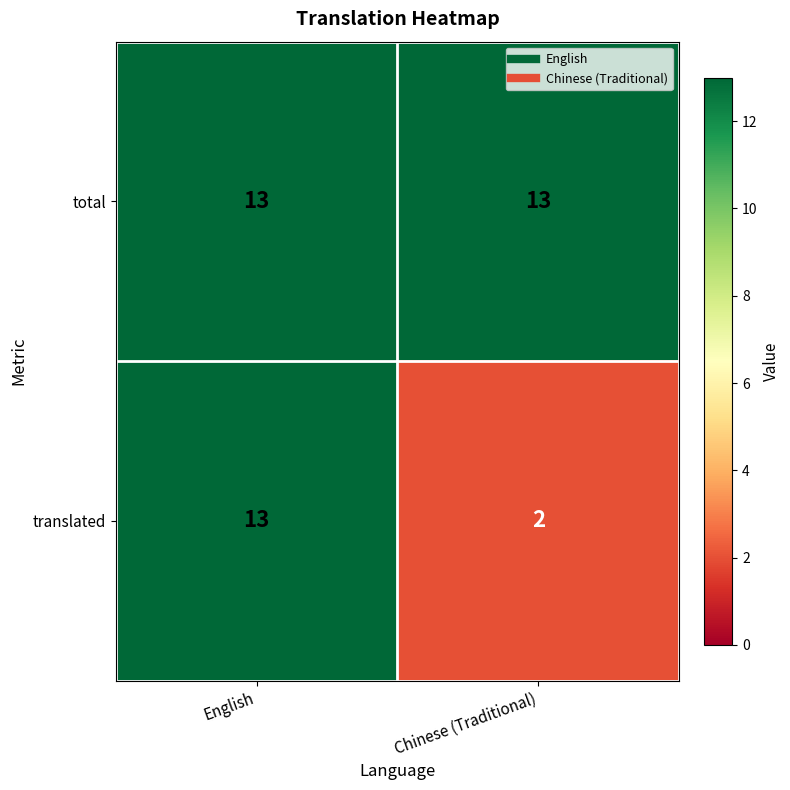

At which category does the chart reach its minimum across all series?

Chinese (Traditional)